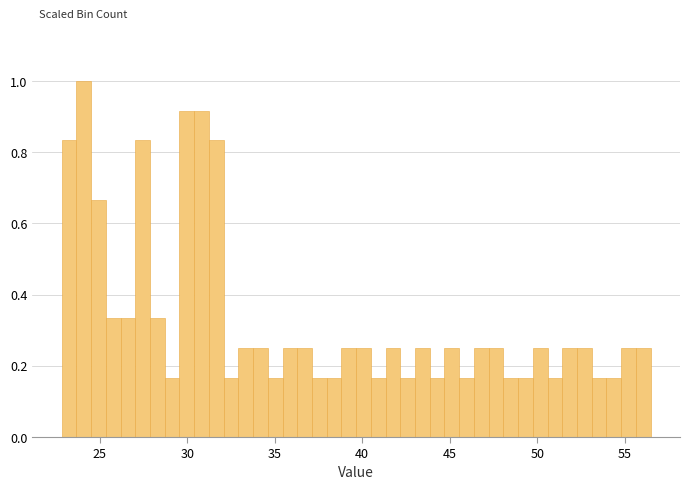

Read against the x-axis, roughly where is the centre of the tallest bar?

24.0